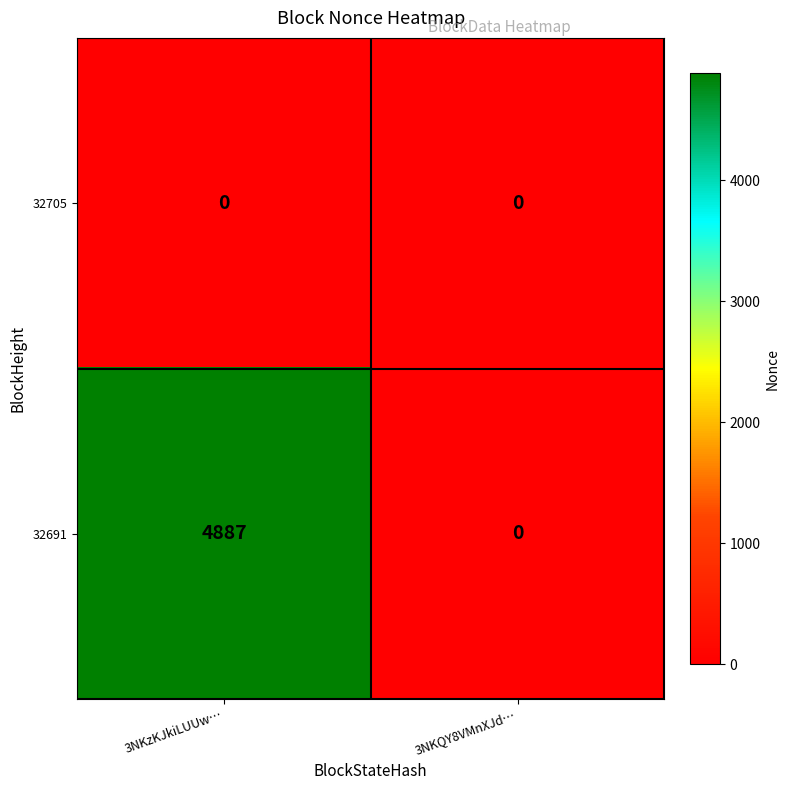

List the series in order of their peak value, highest first.

32691, 32705